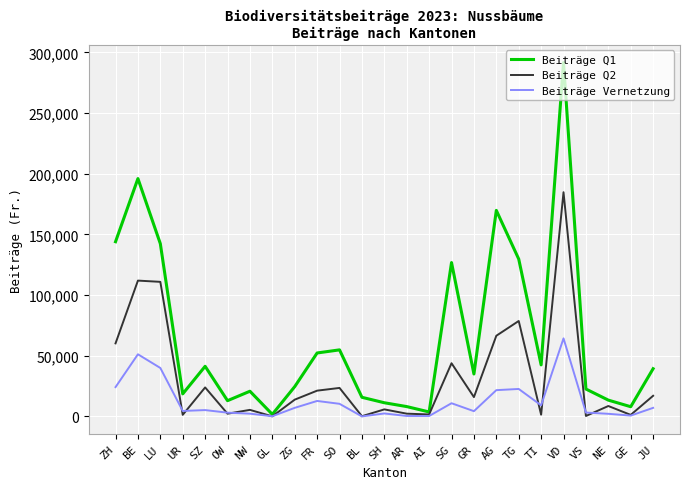

Between LU and AR, which series saw the biggest shift?

Beiträge Q1